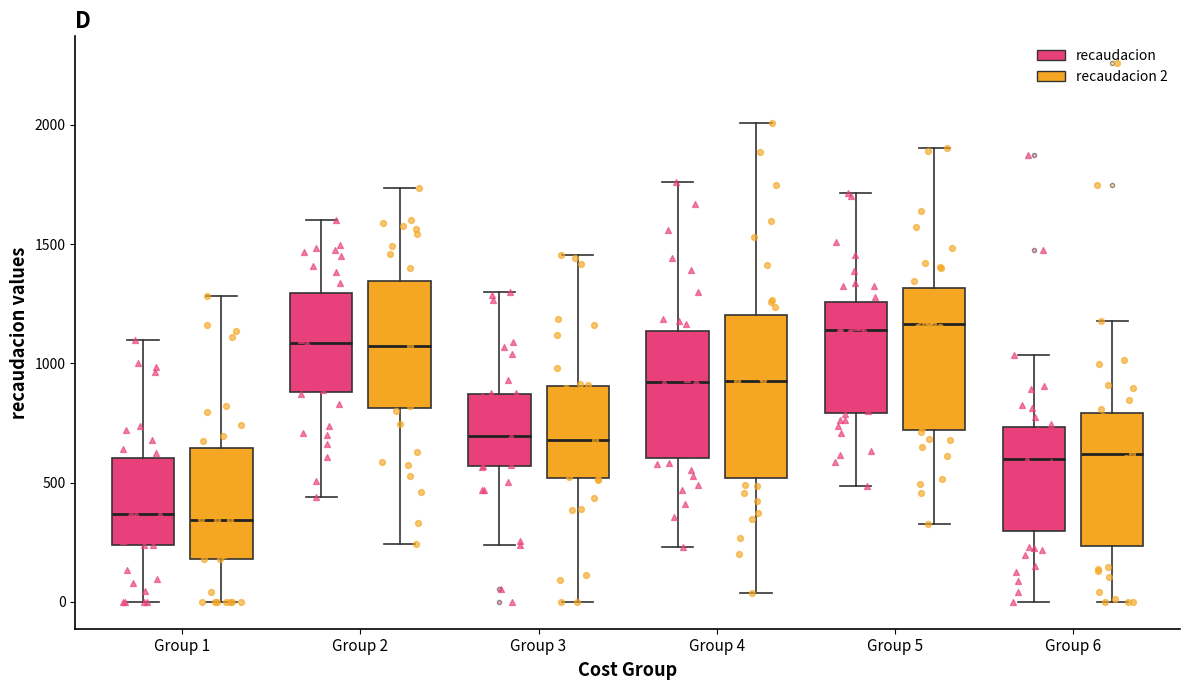

Comparing the boxes themselves (not the whiskers), which one is the tallest?

Group 4 (recaudacion 2)